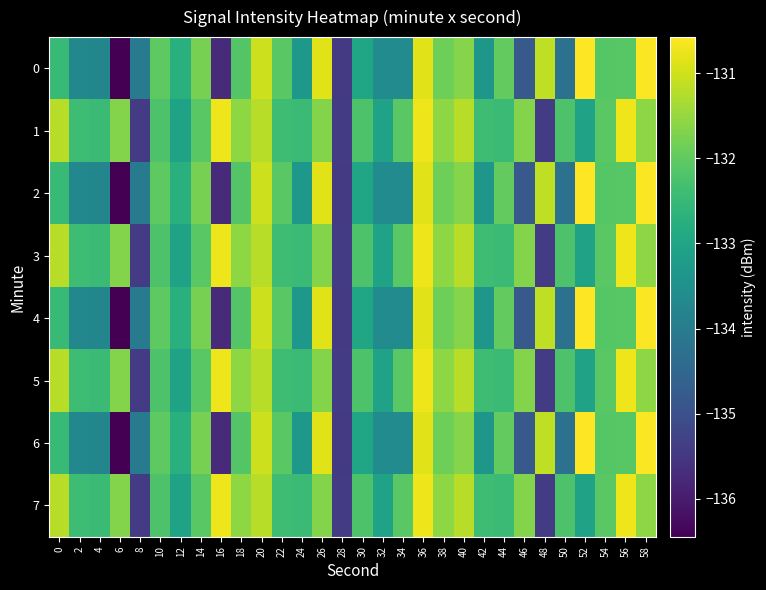

Reading left to right, list all the values displayed in this chart.

0: 0=-132.5	2=-133.7	4=-133.7	6=-136.4	8=-134.0	10=-132.0	12=-132.7	14=-131.8	16=-135.7	18=-132.2	20=-131.0	22=-132.1	24=-133.3	26=-130.8	28=-135.4	30=-133.0	32=-133.6	34=-133.6	36=-130.8	38=-131.9	40=-131.7	42=-133.3	44=-132.0	46=-134.8	48=-131.1	50=-134.2	52=-130.6	54=-132.1	56=-132.1	58=-130.6
1: 0=-131.2	2=-132.4	4=-132.5	6=-131.7	8=-135.4	10=-132.2	12=-133.1	14=-132.1	16=-130.7	18=-131.6	20=-131.2	22=-132.4	24=-132.5	26=-131.7	28=-135.4	30=-132.2	32=-133.1	34=-132.1	36=-130.7	38=-131.6	40=-131.2	42=-132.4	44=-132.5	46=-131.7	48=-135.4	50=-132.2	52=-133.1	54=-132.1	56=-130.7	58=-131.6
2: 0=-132.5	2=-133.7	4=-133.7	6=-136.4	8=-134.0	10=-132.0	12=-132.7	14=-131.8	16=-135.7	18=-132.2	20=-131.0	22=-132.1	24=-133.3	26=-130.8	28=-135.4	30=-133.0	32=-133.6	34=-133.6	36=-130.8	38=-131.9	40=-131.7	42=-133.3	44=-132.0	46=-134.8	48=-131.1	50=-134.2	52=-130.6	54=-132.1	56=-132.1	58=-130.6
3: 0=-131.2	2=-132.4	4=-132.5	6=-131.7	8=-135.4	10=-132.2	12=-133.1	14=-132.1	16=-130.7	18=-131.6	20=-131.2	22=-132.4	24=-132.5	26=-131.7	28=-135.4	30=-132.2	32=-133.1	34=-132.1	36=-130.7	38=-131.6	40=-131.2	42=-132.4	44=-132.5	46=-131.7	48=-135.4	50=-132.2	52=-133.1	54=-132.1	56=-130.7	58=-131.6
4: 0=-132.5	2=-133.7	4=-133.7	6=-136.4	8=-134.0	10=-132.0	12=-132.7	14=-131.8	16=-135.7	18=-132.2	20=-131.0	22=-132.1	24=-133.3	26=-130.8	28=-135.4	30=-133.0	32=-133.6	34=-133.6	36=-130.8	38=-131.9	40=-131.7	42=-133.3	44=-132.0	46=-134.8	48=-131.1	50=-134.2	52=-130.6	54=-132.1	56=-132.1	58=-130.6
5: 0=-131.2	2=-132.4	4=-132.5	6=-131.7	8=-135.4	10=-132.2	12=-133.1	14=-132.1	16=-130.7	18=-131.6	20=-131.2	22=-132.4	24=-132.5	26=-131.7	28=-135.4	30=-132.2	32=-133.1	34=-132.1	36=-130.7	38=-131.6	40=-131.2	42=-132.4	44=-132.5	46=-131.7	48=-135.4	50=-132.2	52=-133.1	54=-132.1	56=-130.7	58=-131.6
6: 0=-132.5	2=-133.7	4=-133.7	6=-136.4	8=-134.0	10=-132.0	12=-132.7	14=-131.8	16=-135.7	18=-132.2	20=-131.0	22=-132.1	24=-133.3	26=-130.8	28=-135.4	30=-133.0	32=-133.6	34=-133.6	36=-130.8	38=-131.9	40=-131.7	42=-133.3	44=-132.0	46=-134.8	48=-131.1	50=-134.2	52=-130.6	54=-132.1	56=-132.1	58=-130.6
7: 0=-131.2	2=-132.4	4=-132.5	6=-131.7	8=-135.4	10=-132.2	12=-133.1	14=-132.1	16=-130.7	18=-131.6	20=-131.2	22=-132.4	24=-132.5	26=-131.7	28=-135.4	30=-132.2	32=-133.1	34=-132.1	36=-130.7	38=-131.6	40=-131.2	42=-132.4	44=-132.5	46=-131.7	48=-135.4	50=-132.2	52=-133.1	54=-132.1	56=-130.7	58=-131.6